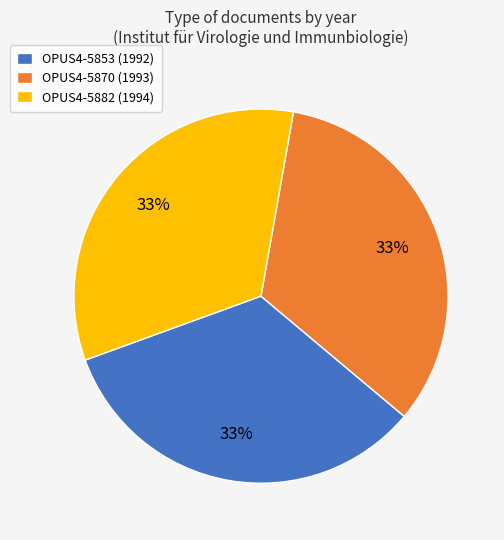

How many segments does this pie chart have?

3